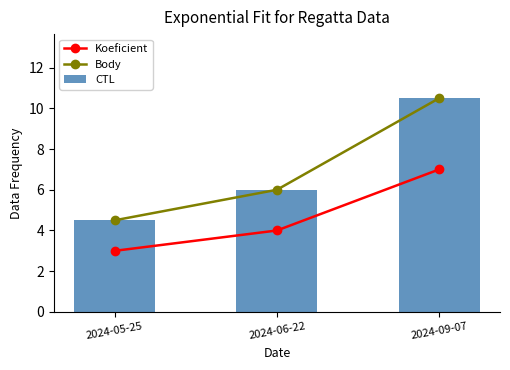

Reading left to right, what are all the values shown in this chart?

Koeficient: 2024-05-25=3.0	2024-06-22=4.0	2024-09-07=7.0
Body: 2024-05-25=4.5	2024-06-22=6.0	2024-09-07=10.5
CTL: 2024-05-25=4.5	2024-06-22=6.0	2024-09-07=10.5